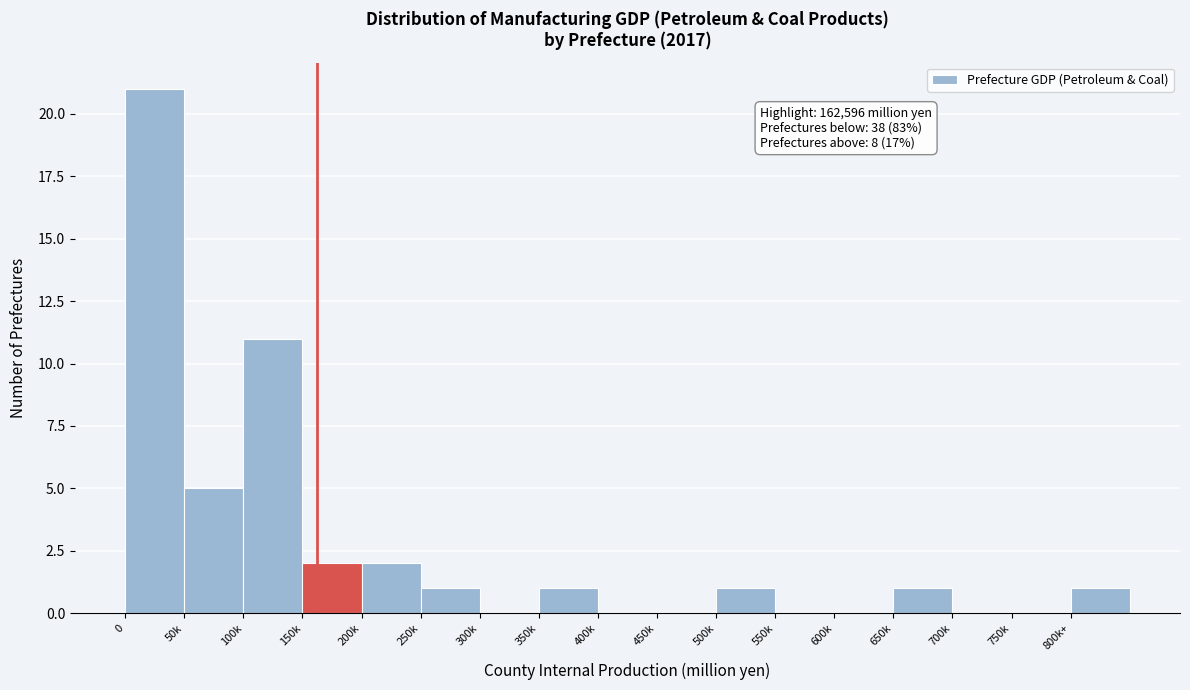

Reading left to right, extract all data points from this chart.

0=21	50k=5	100k=11	150k=2	200k=2	250k=1	300k=0	350k=1	400k=0	450k=0	500k=1	550k=0	600k=0	650k=1	700k=0	750k=0	800k+=1